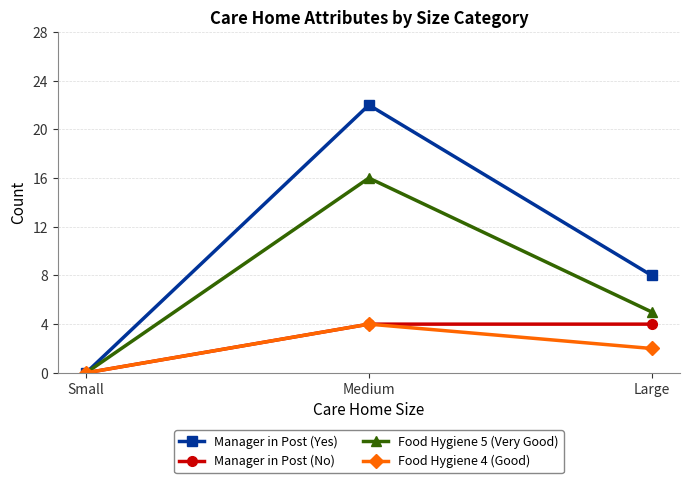

Reading left to right, extract all data points from this chart.

Manager in Post (Yes): Small=0	Medium=22	Large=8
Manager in Post (No): Small=0	Medium=4	Large=4
Food Hygiene 5 (Very Good): Small=0	Medium=16	Large=5
Food Hygiene 4 (Good): Small=0	Medium=4	Large=2